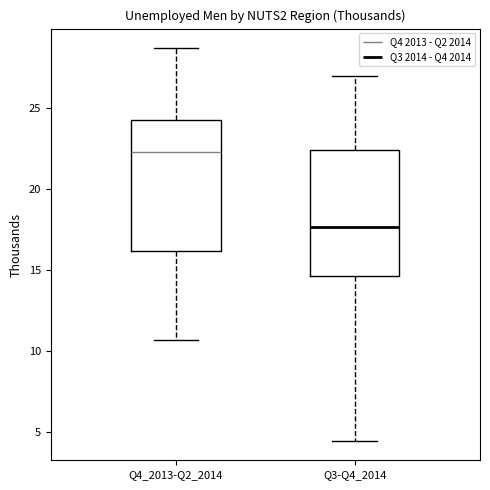

Where is the lower edge of the box for Q3-Q4_2014 on the y-axis? The values are not printed on the chart, so give them approximately, as read against the axis.

14.5